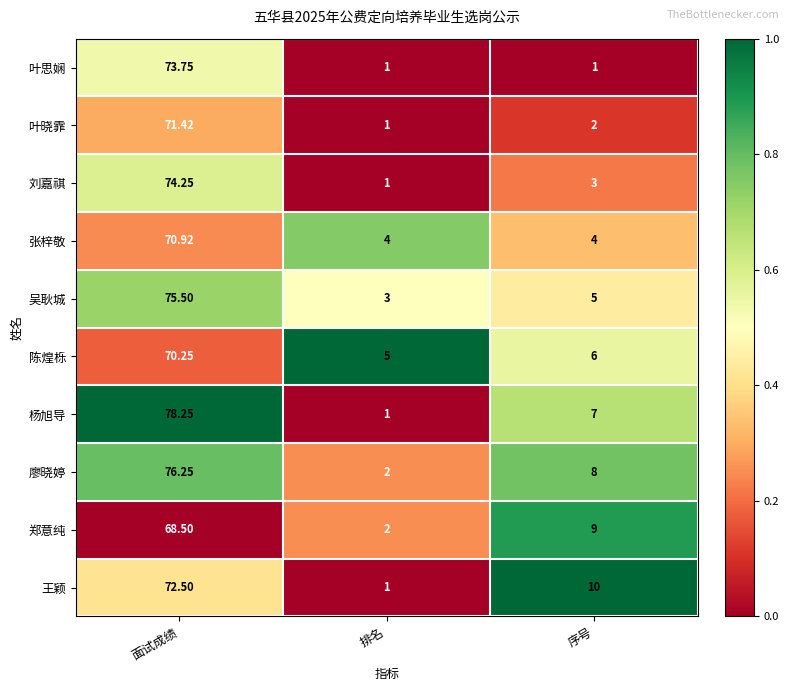

At which label does 王颖 first exceed 10?

面试成绩